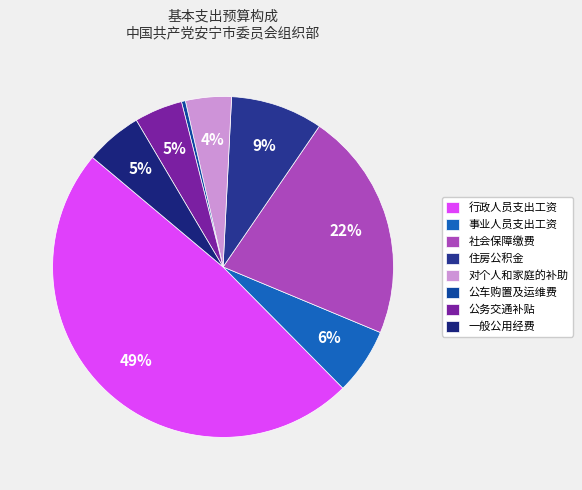

Between 对个人和家庭的补助 and 公车购置及运维费, which is larger?

对个人和家庭的补助